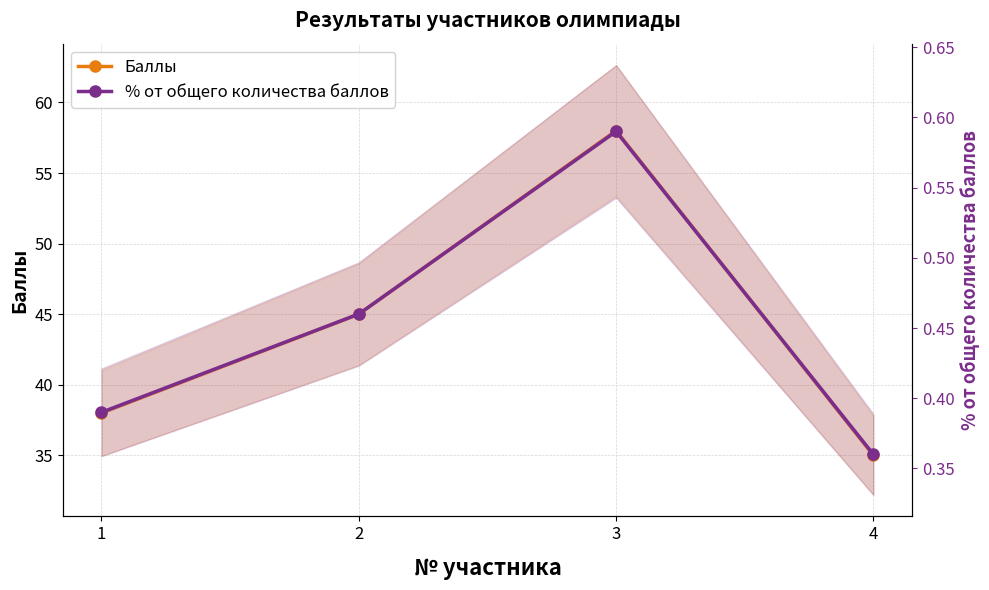

Which series has the largest range (max minus min)?

Баллы